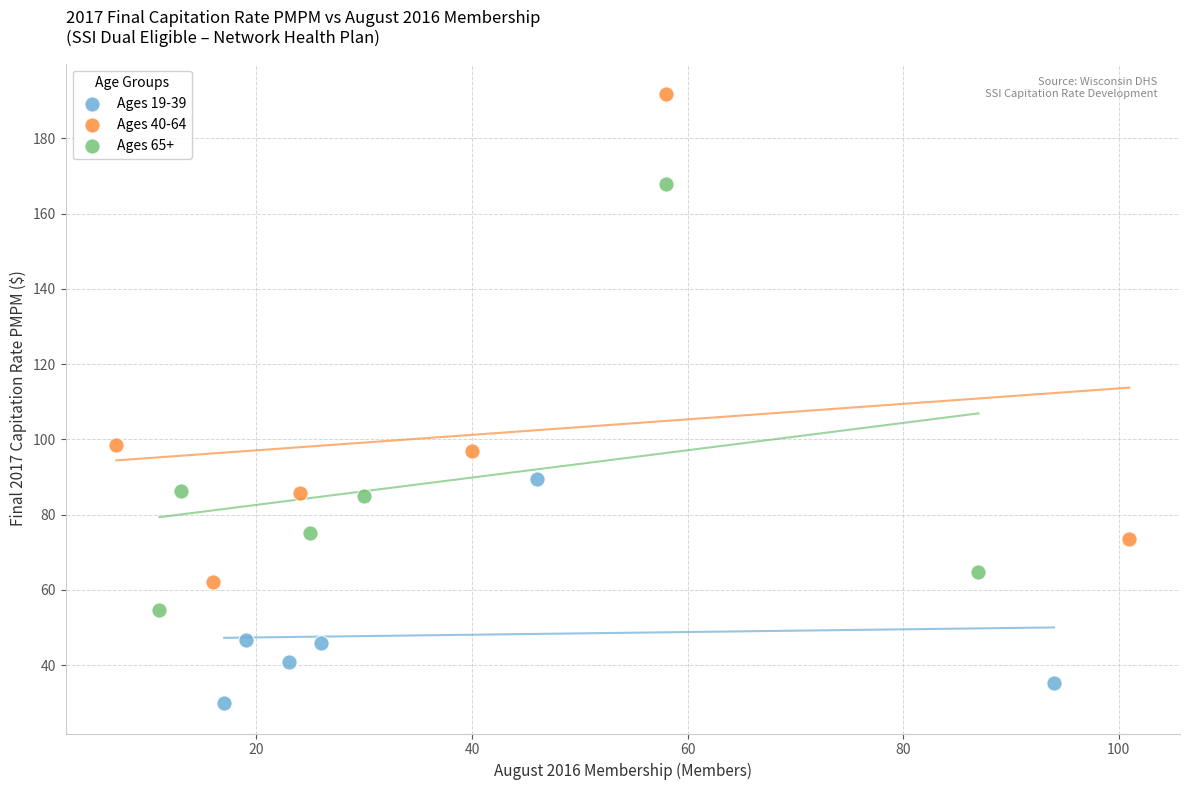

Which series has the largest Y range (max minus min)?

Ages 40-64